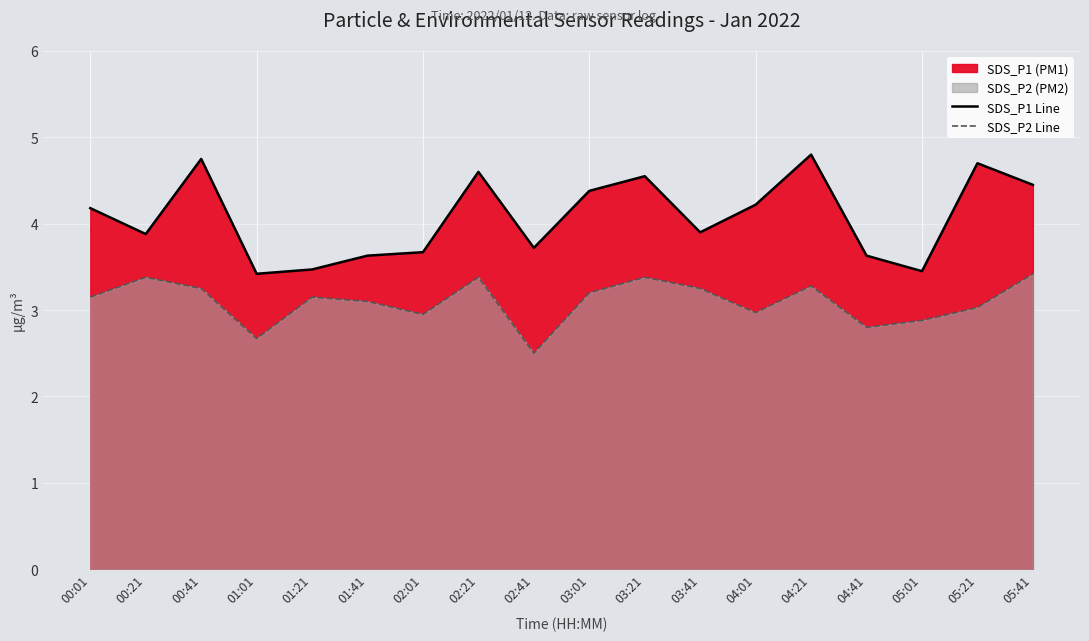

At which category does SDS_P2 Line reach its first local peak?

00:21